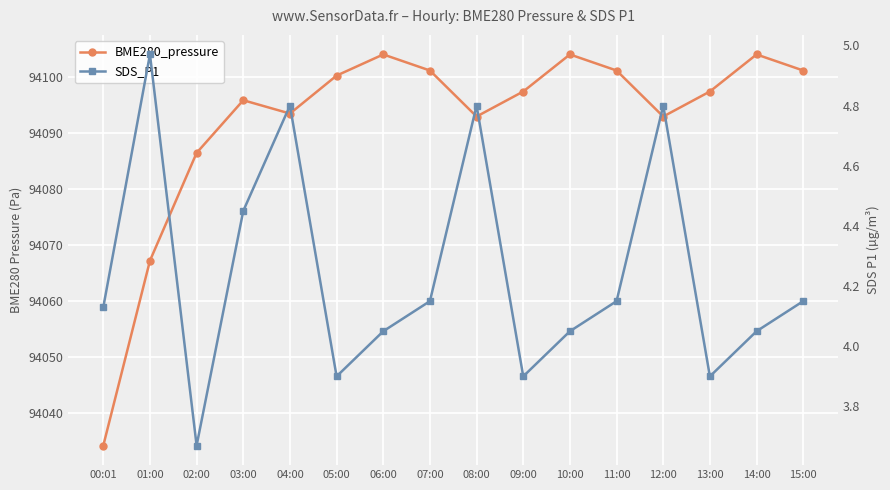

Count the number of data series in this chart.

2